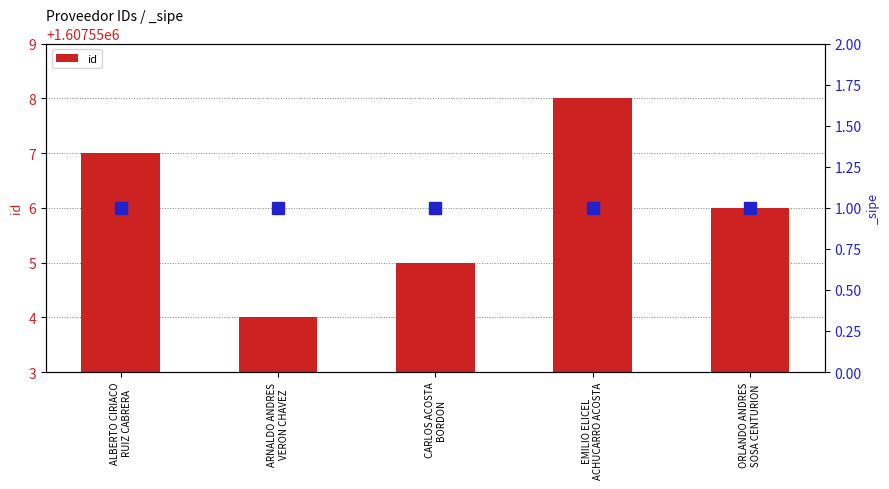

What is the change in value from ALBERTO CIRIACO
RUIZ CABRERA to ARNALDO ANDRES
VERON CHAVEZ?

-3